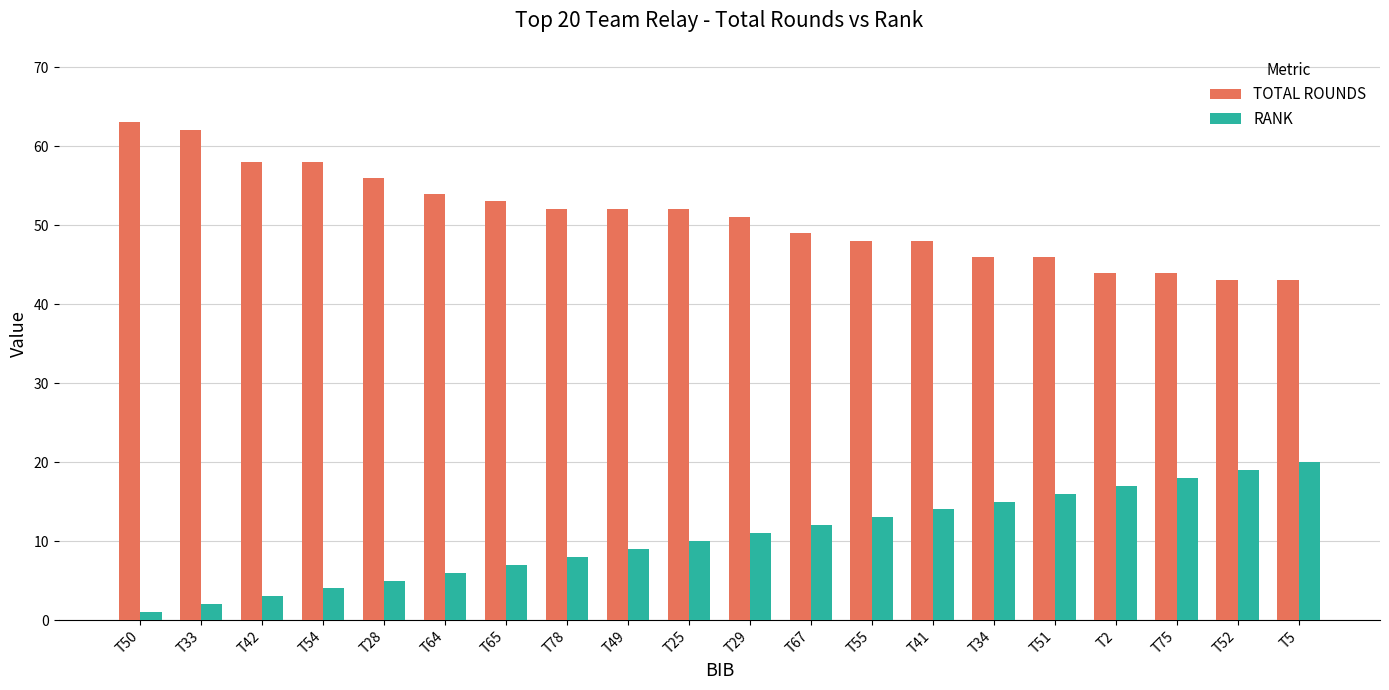

At which label does TOTAL ROUNDS reach its peak?

T50